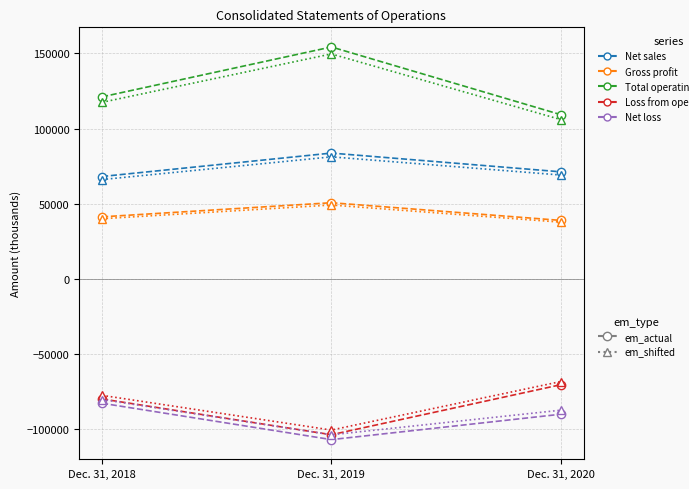

At which category does the chart reach its minimum across all series?

Dec. 31, 2019